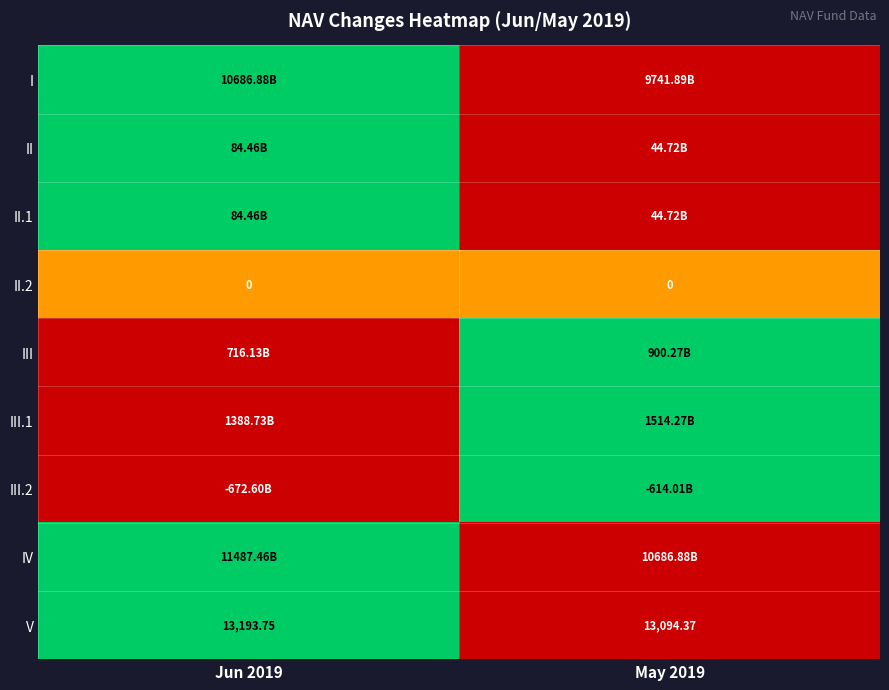

At which category is the sum across all series the highest?

Jun 2019